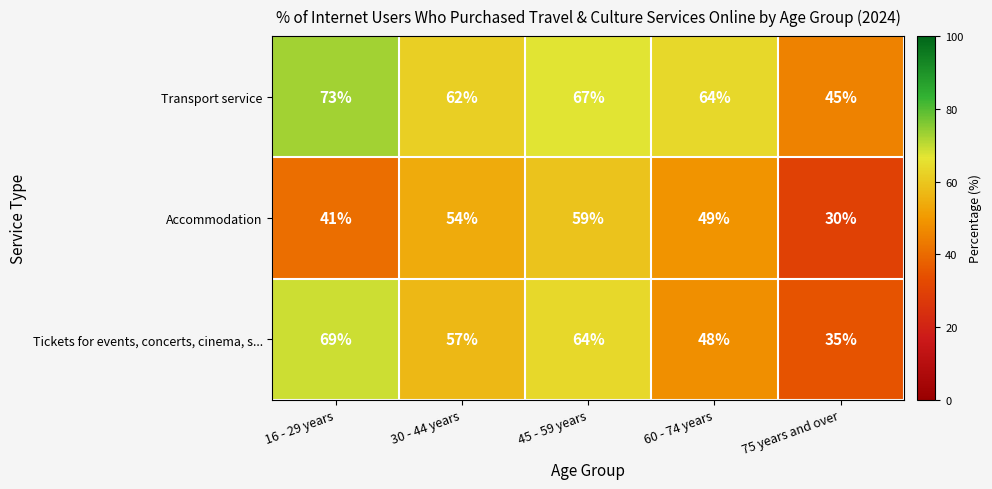

At which category is the sum across all series the highest?

45 - 59 years